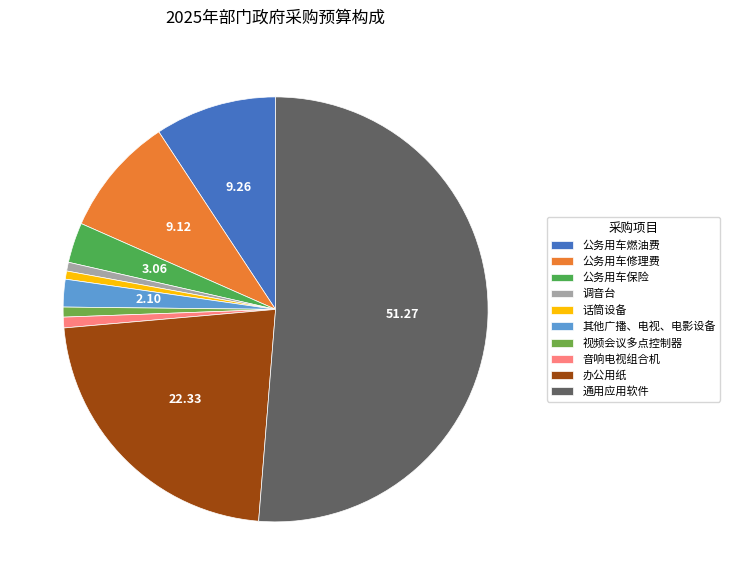

Does 视频会议多点控制器 represent more than half of the total?

No